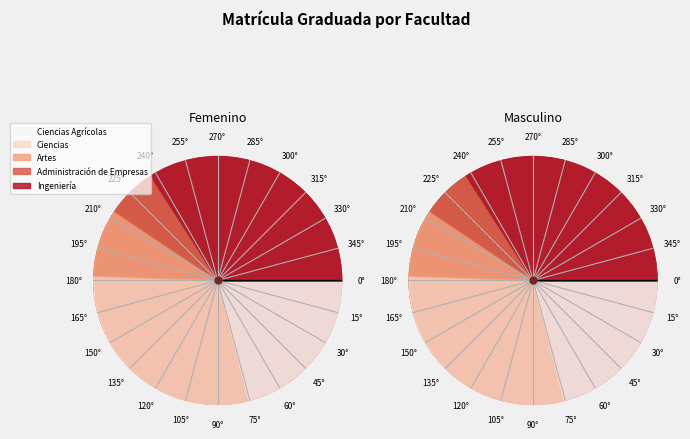

Combined, do Ciencias Agrícolas and Ciencias account for over 50%?

Yes